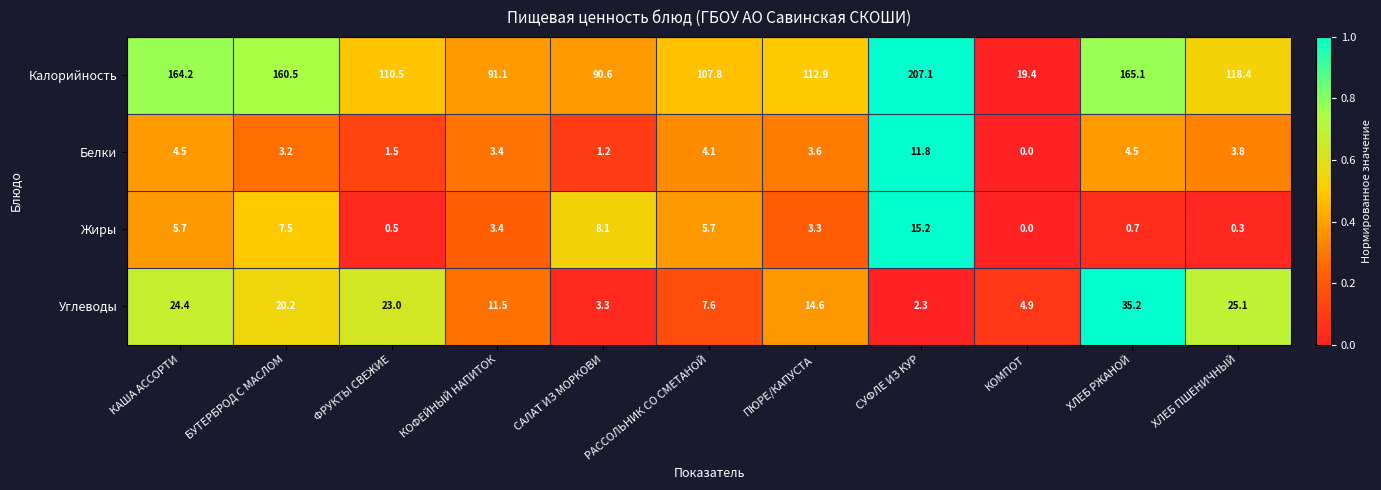

Which series has the largest total across all categories?

Калорийность